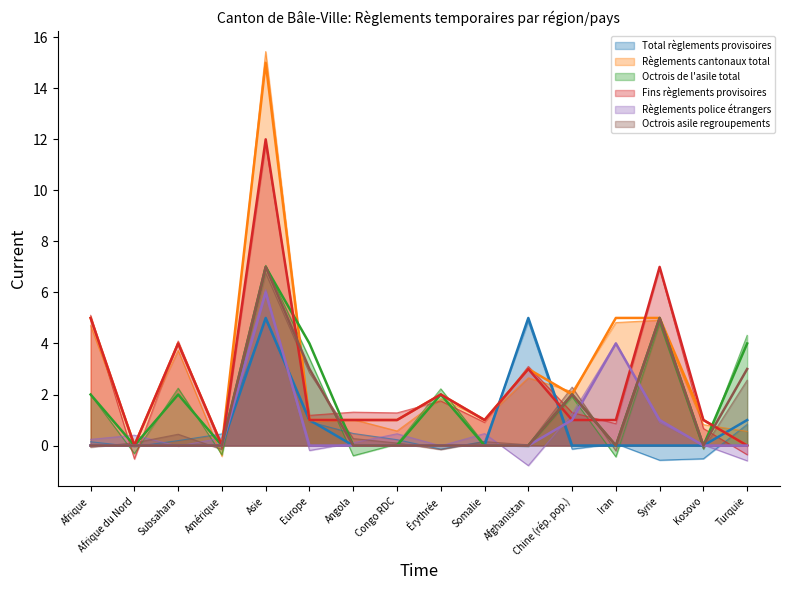

True or false: Règlements cantonaux total (smooth) and Total règlements provisoires (smooth) intersect in this chart.

True